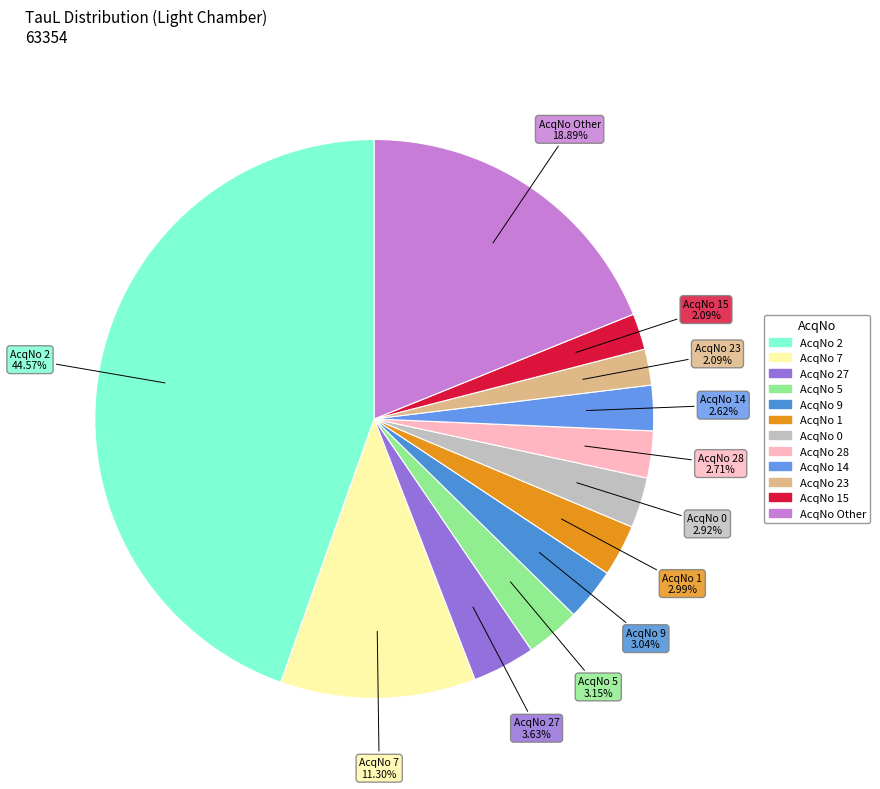

To the nearest percent, what is the difference between the largest and smallest slice percentages?

42%